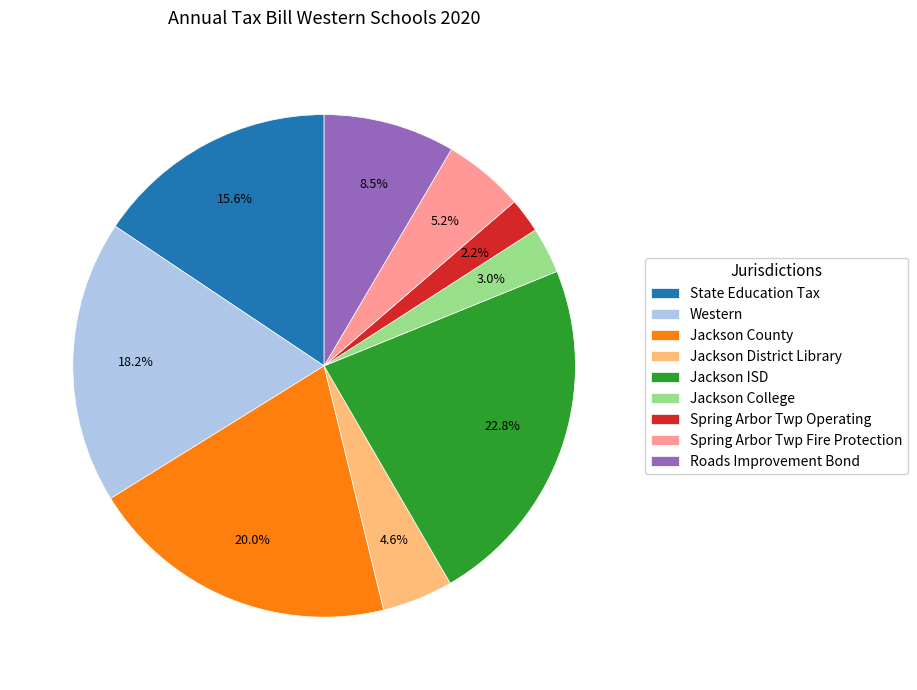

Does any single category account for the majority?

No